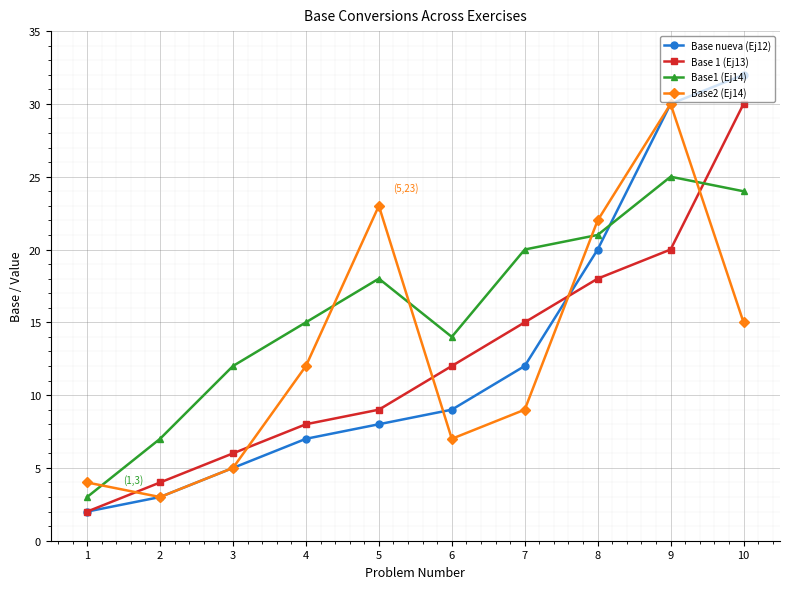

What is the value of the Base nueva (Ej12) point at the 10th from the left?

32